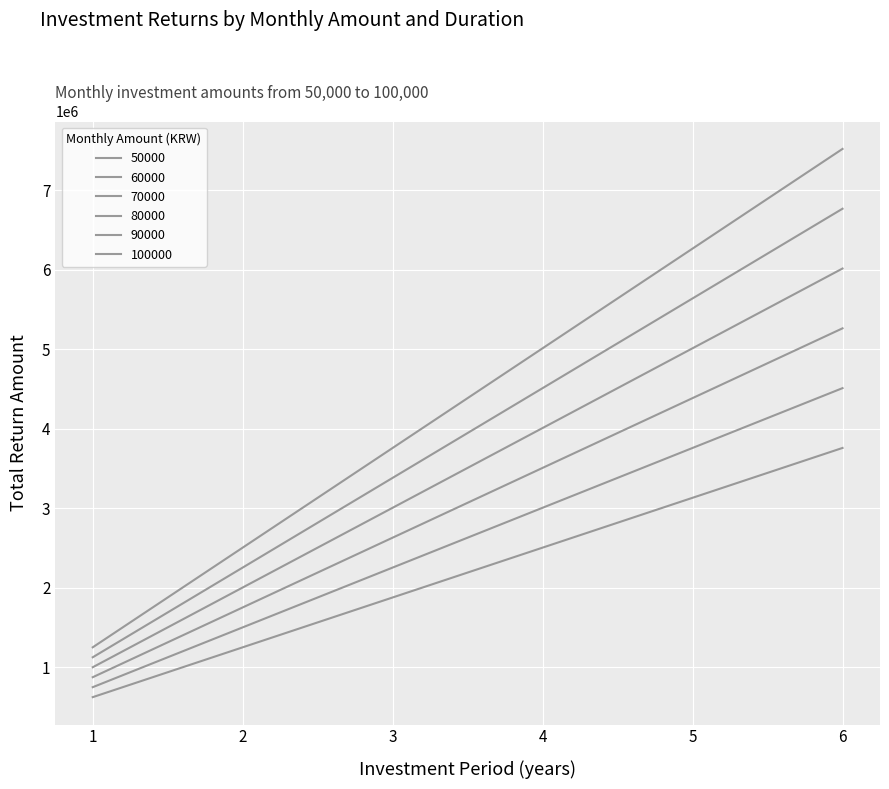

Does the chart have visible grid lines?

Yes